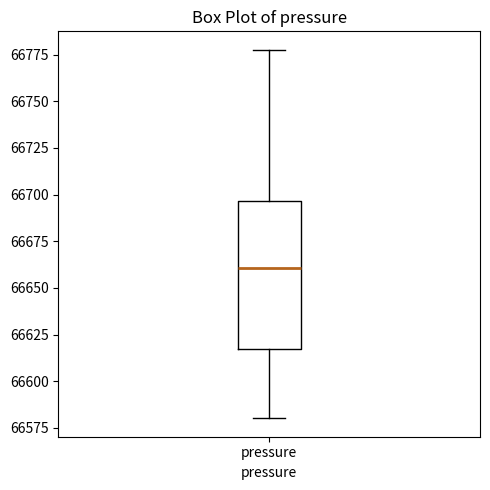

Where is the lower edge of the box for pressure on the y-axis? The values are not printed on the chart, so give them approximately, as read against the axis.

66615